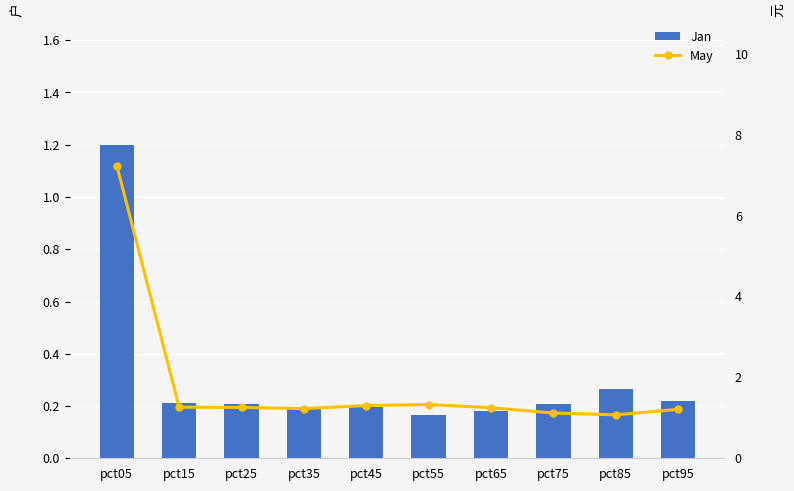

What is the minimum value for Jan?

0.2